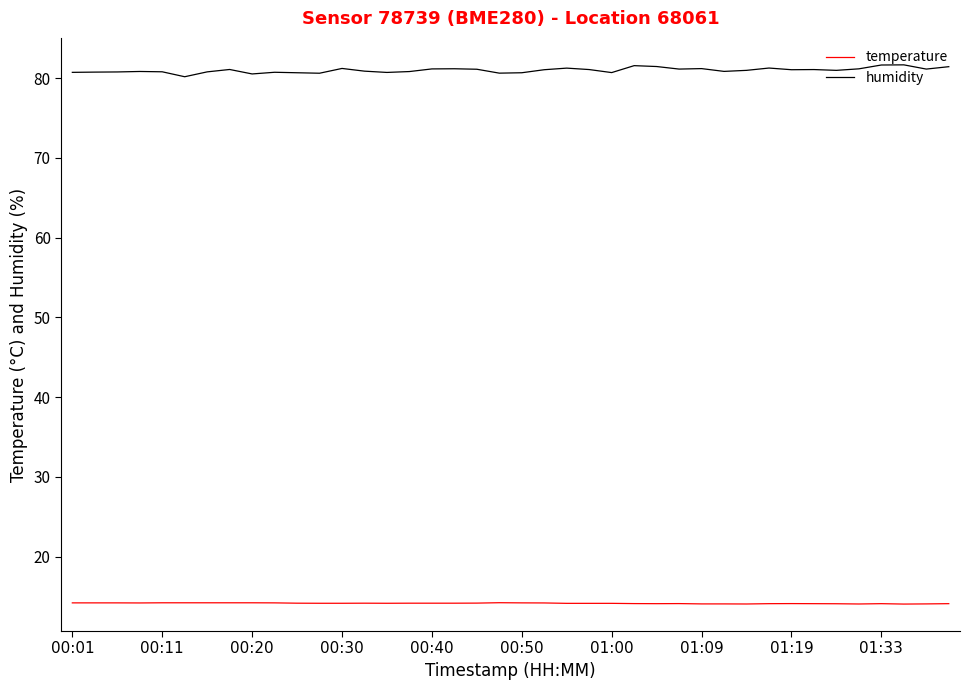

What is the maximum value for humidity?

81.7